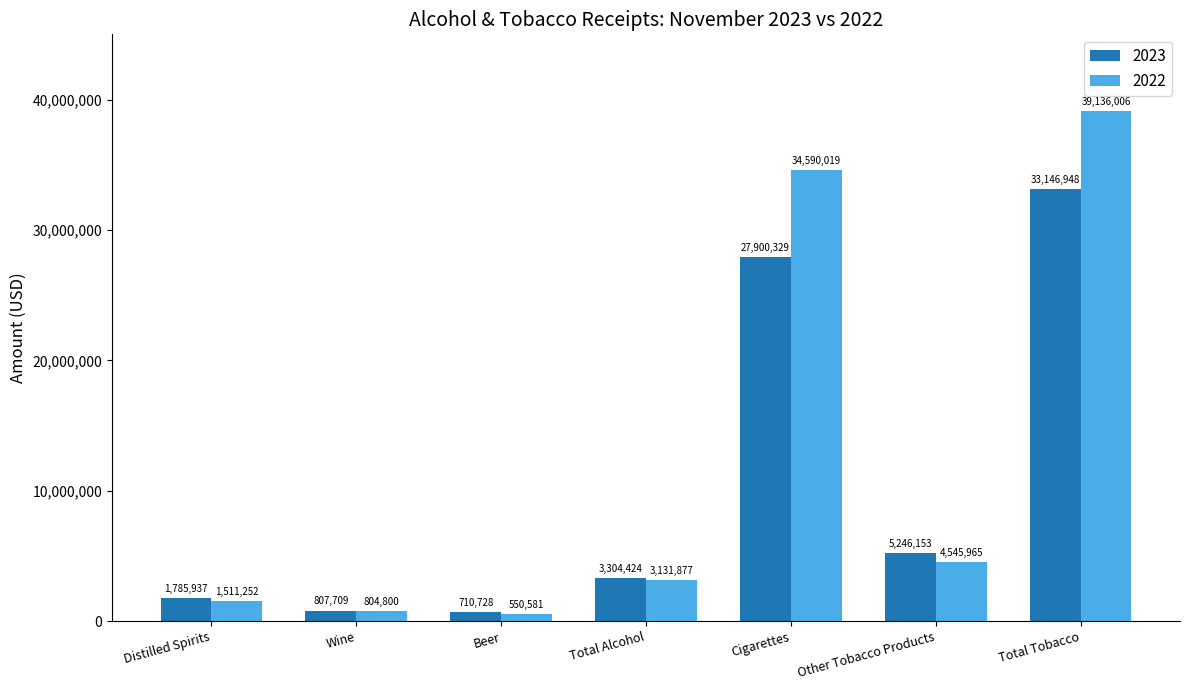

Rank the series by their maximum value, from highest to lowest.

2022, 2023